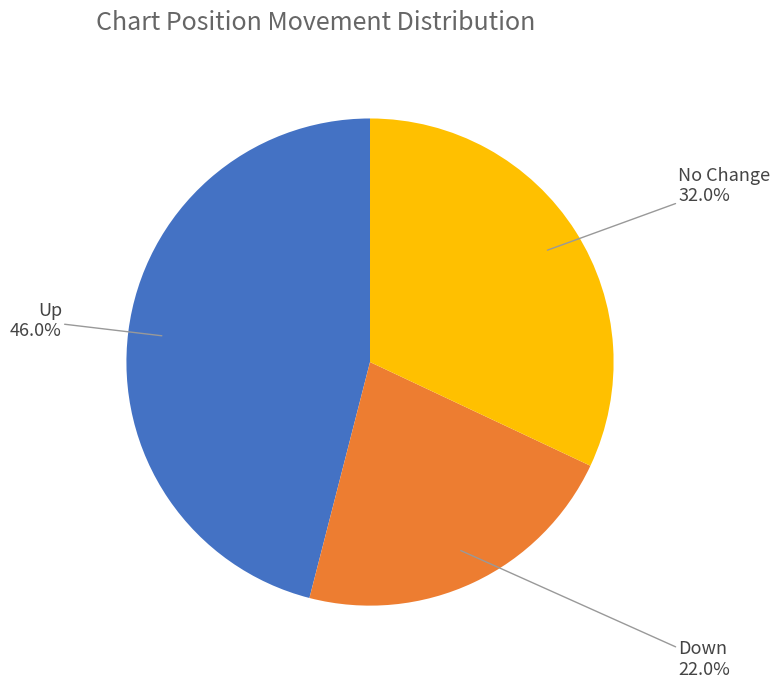

Between Down and Up, which is larger?

Up